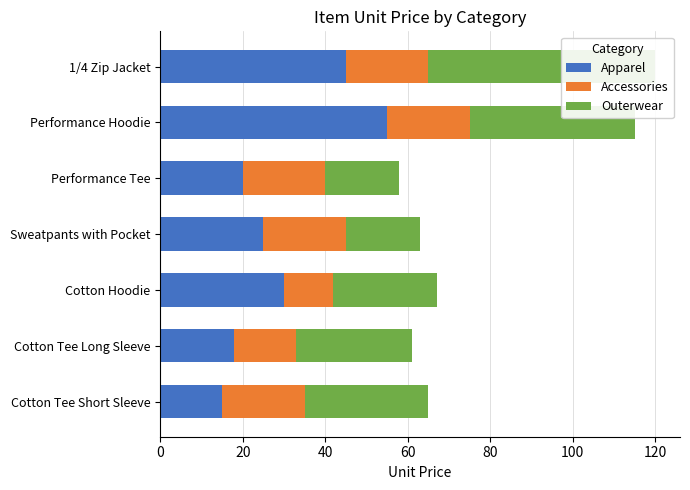

Reading right to left, list all the values displayed in this chart.

Apparel: 45	55	20	25	30	18	15
Accessories: 20	20	20	20	12	15	20
Outerwear: 55	40	18	18	25	28	30